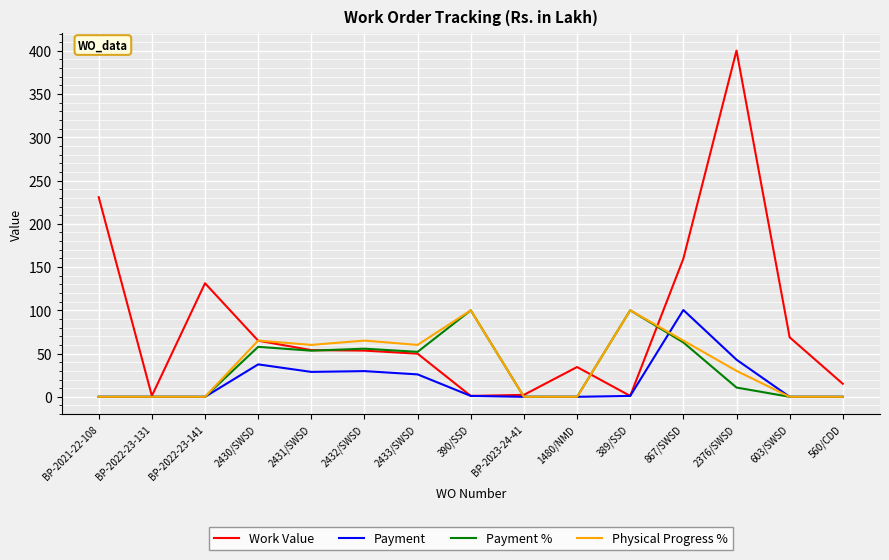

Does the chart have visible grid lines?

Yes